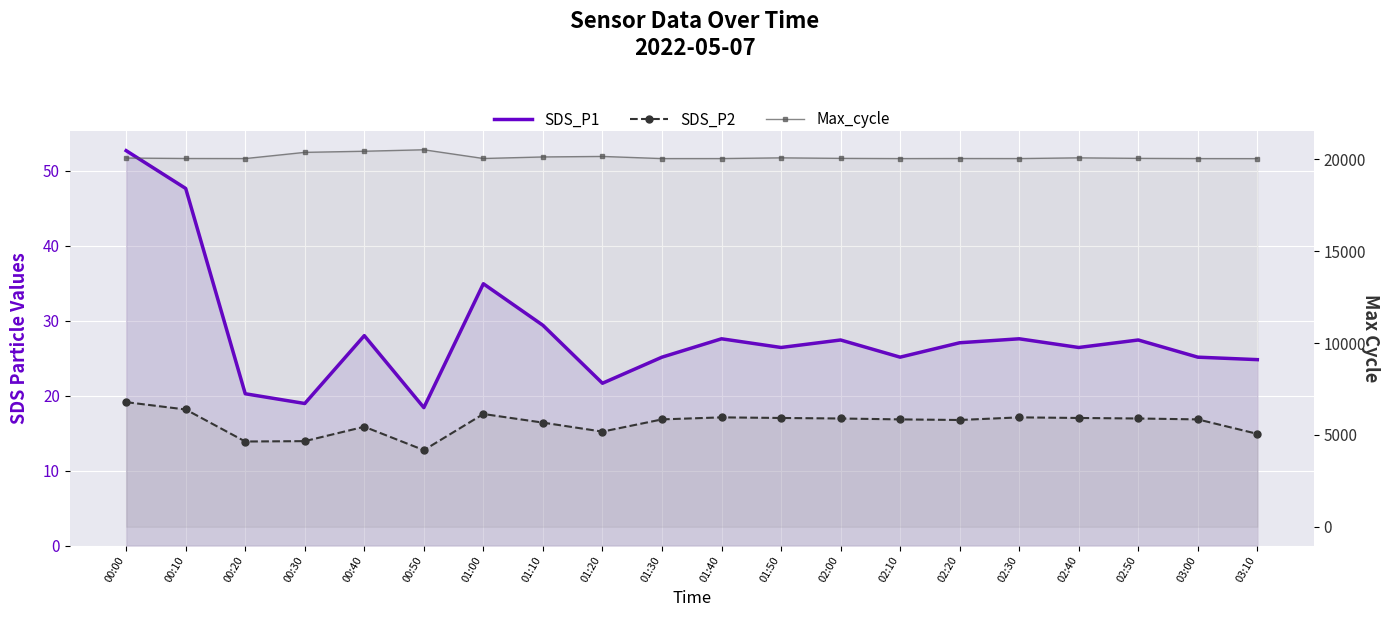

Reading left to right, list all the values displayed in this chart.

SDS_P1: 52.7	47.6	20.2	18.9	28.0	18.4	34.9	29.4	21.6	25.1	27.6	26.4	27.4	25.1	27.1	27.6	26.4	27.4	25.1	24.8
SDS_P2: 19.1	18.1	13.9	13.9	15.8	12.7	17.6	16.4	15.2	16.8	17.1	17.0	16.9	16.8	16.8	17.1	17.0	16.9	16.8	14.9
Max_cycle: 20077.0	20052.0	20048.0	20386.0	20447.0	20527.0	20052.0	20136.0	20164.0	20047.0	20048.0	20087.0	20059.0	20047.0	20051.0	20048.0	20087.0	20059.0	20047.0	20044.0